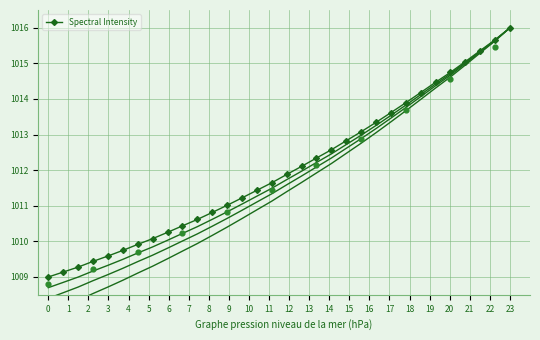

Which category has the highest value in the Spectral Intensity series?

23